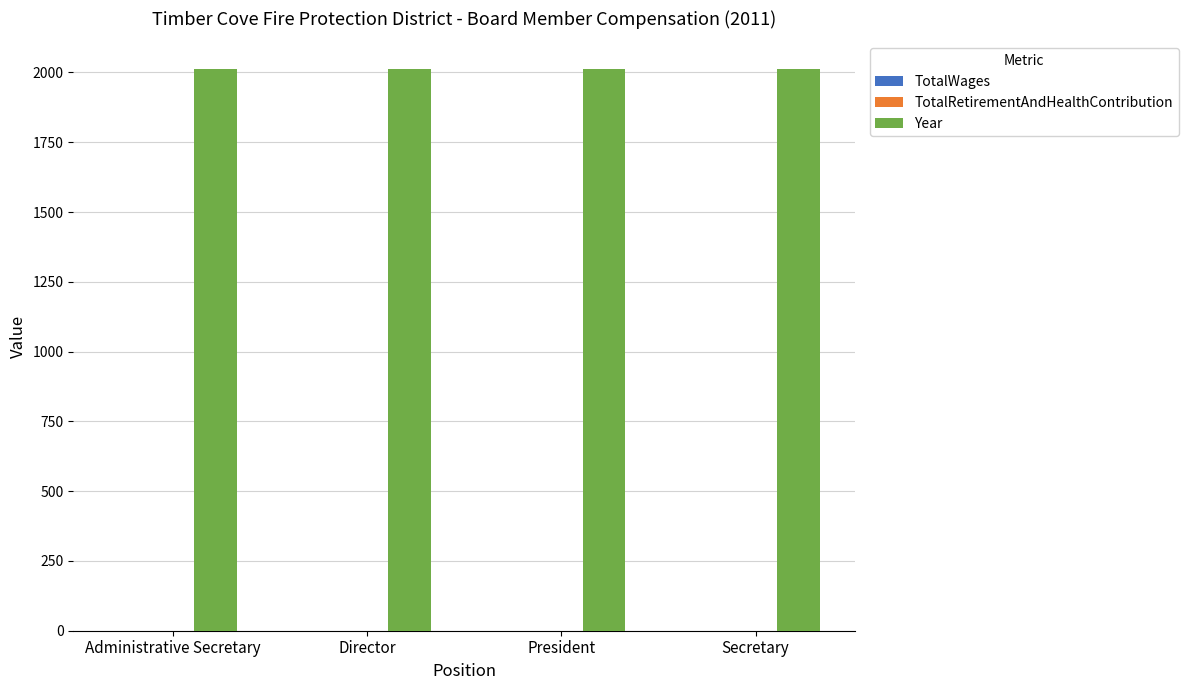

Which series has the largest total across all categories?

Year